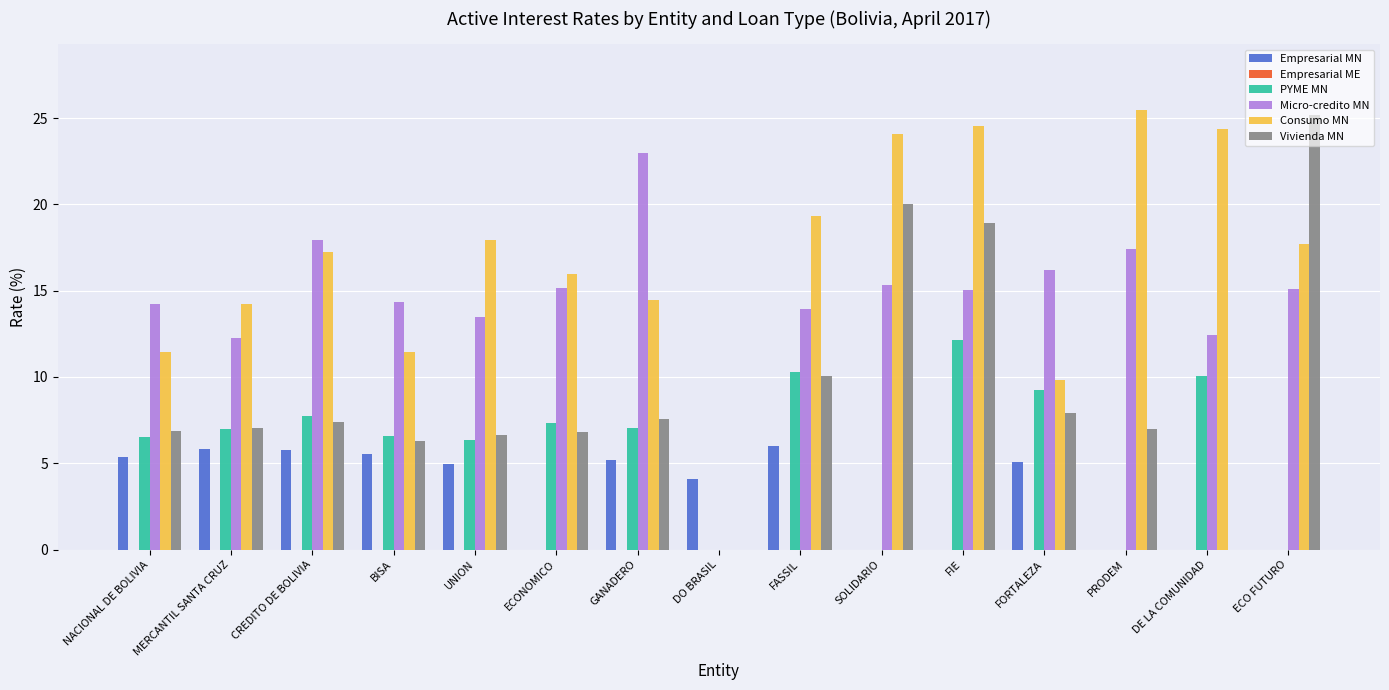

Which series changed the most between UNION and ECONOMICO?

Empresarial MN